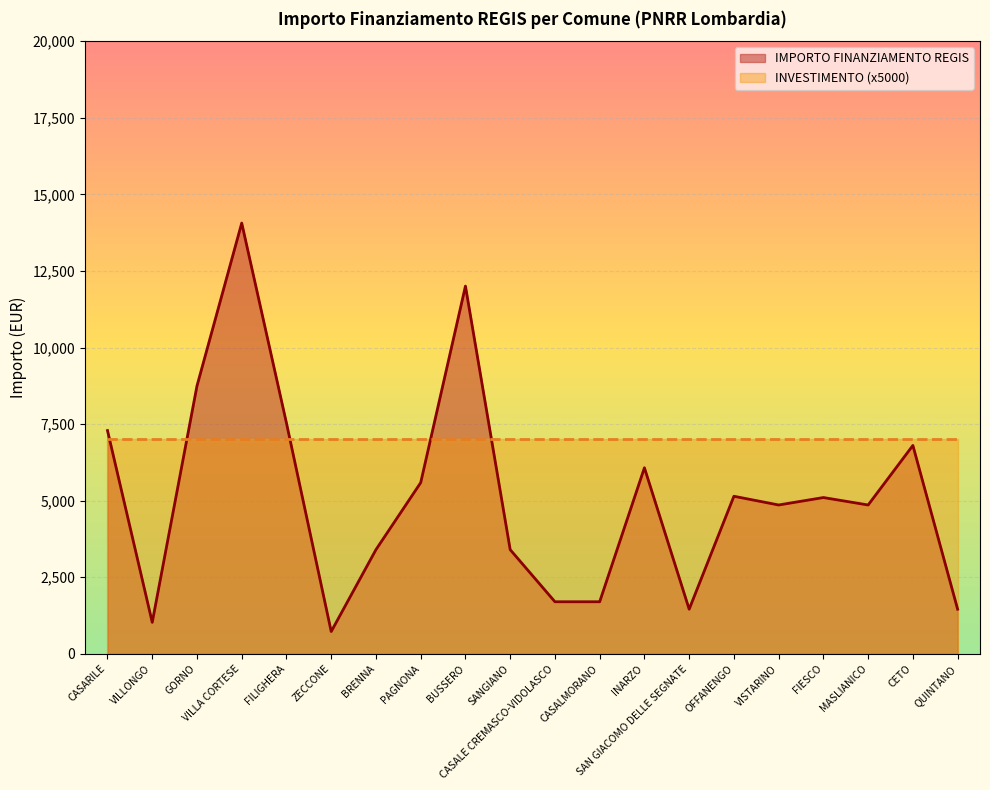

What are all the series names shown in the legend?

IMPORTO FINANZIAMENTO REGIS, INVESTIMENTO (x5000)